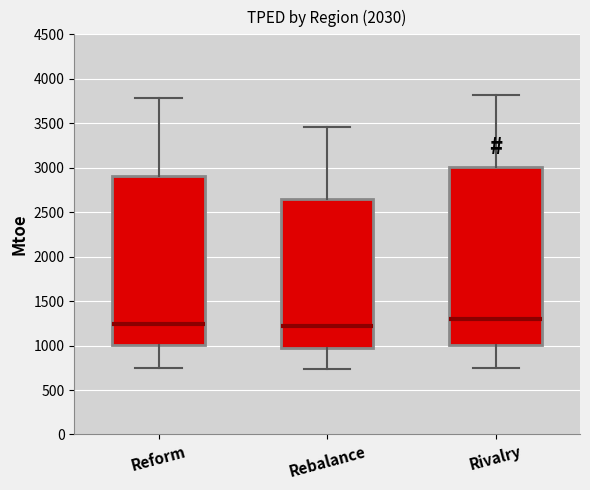

Reading left to right, read every box against the y-axis: the position of its median line, the range the box covers, and the ends of its whiskers. The values are not printed on the chart, so give them approximately, as read against the axis.

Reform: median 1250, box 1000 to 2900, whiskers 750 to 3800
Rebalance: median 1200, box 1000 to 2650, whiskers 750 to 3450
Rivalry: median 1300, box 1000 to 3000, whiskers 750 to 3800